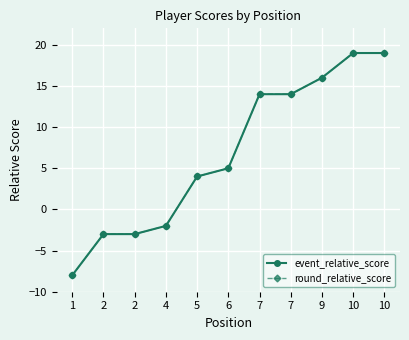

True or false: event_relative_score and round_relative_score intersect in this chart.

False